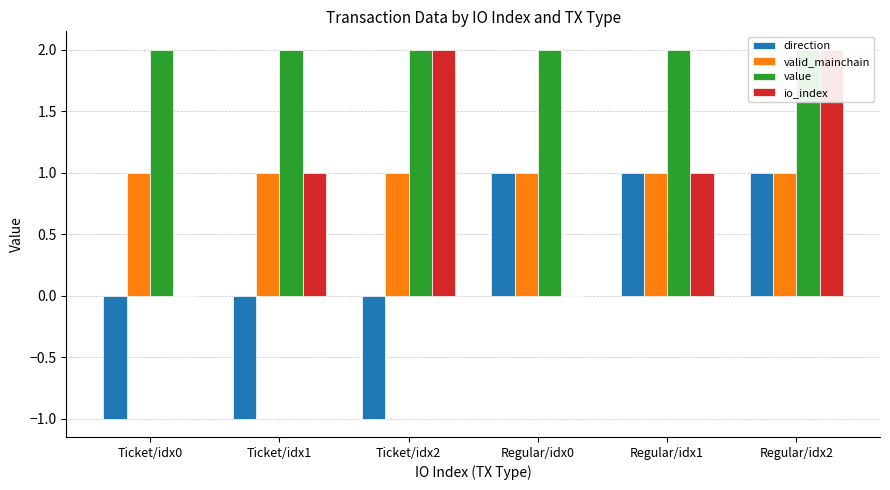

What are all the series names shown in the legend?

direction, valid_mainchain, value, io_index